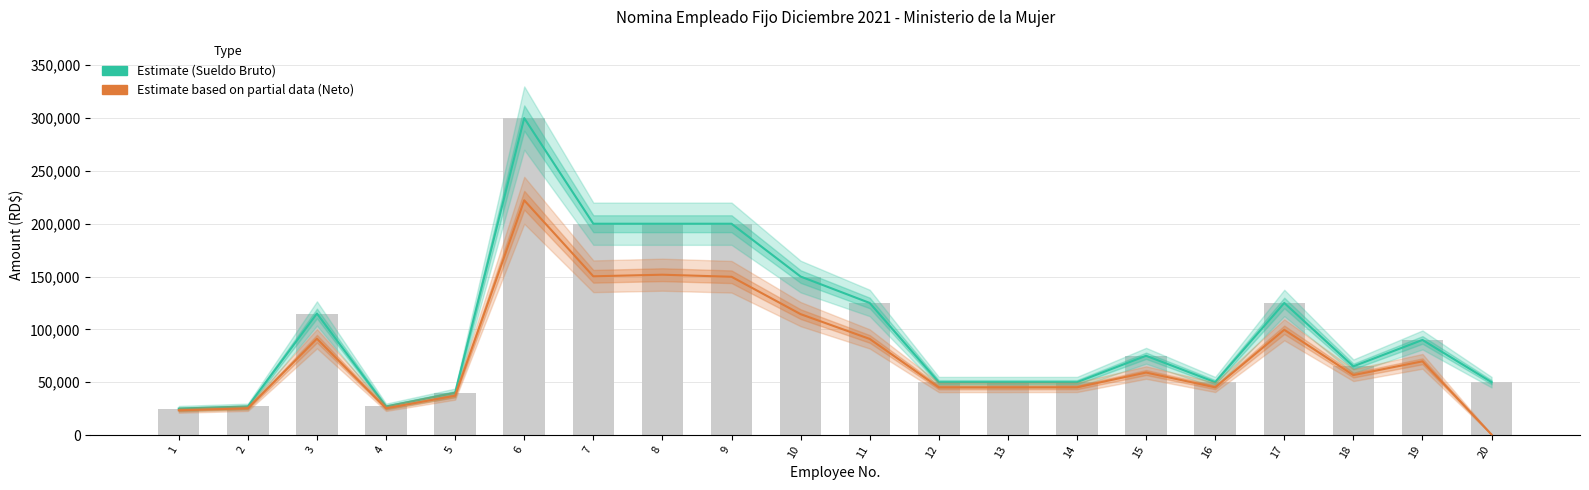

How many data points in Estimate (Sueldo Bruto) are above 75000?

9